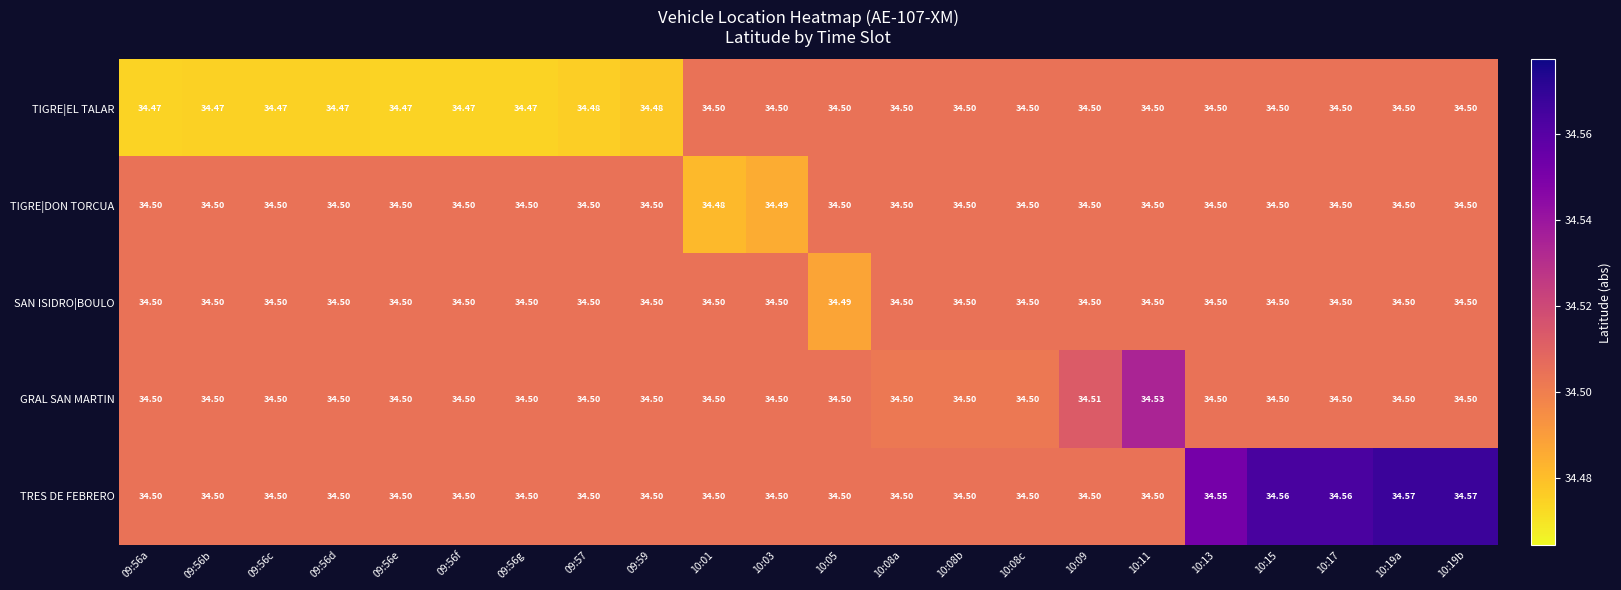

What is the total value across all series at 09:56g?

172.5